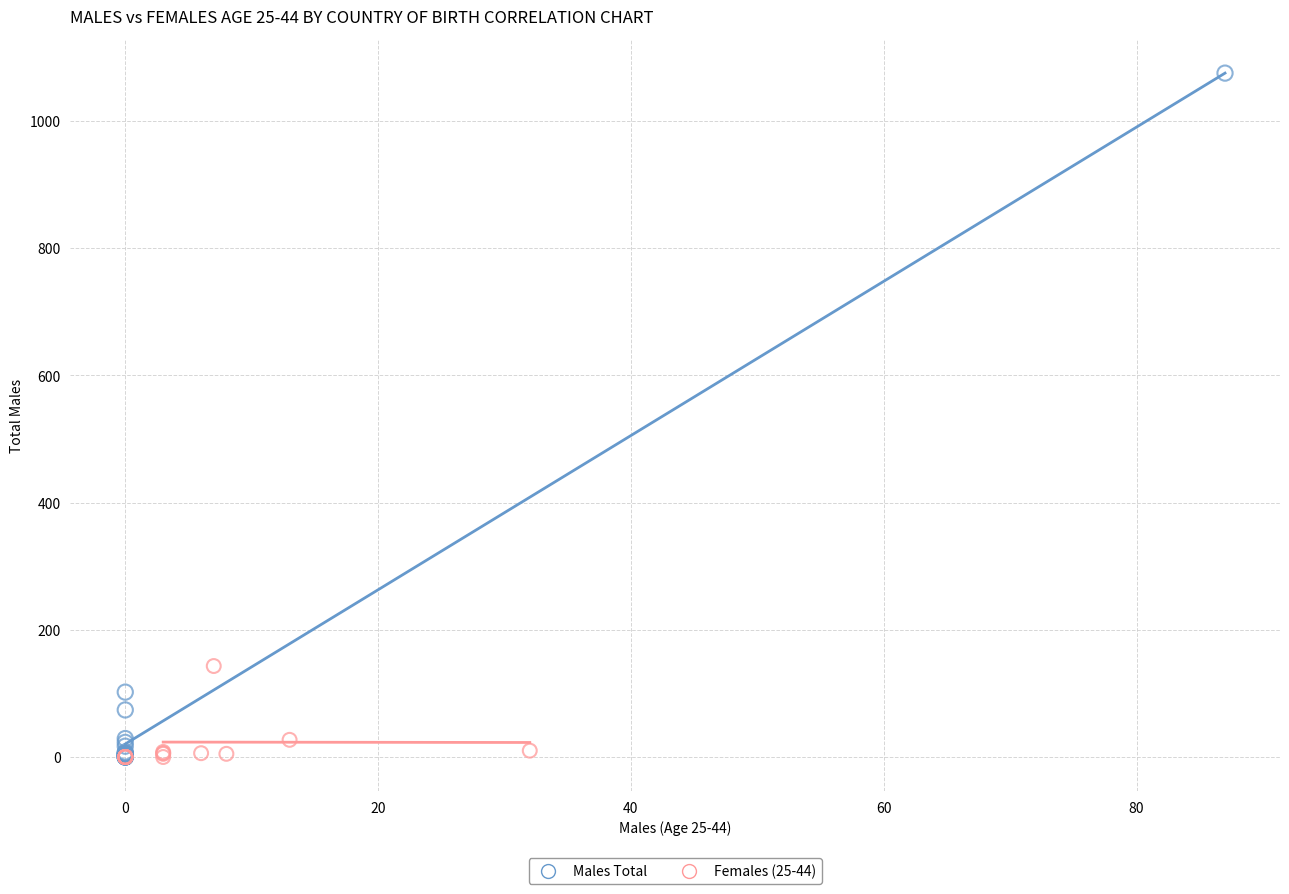

Which series contains the highest Y value?

Males Total